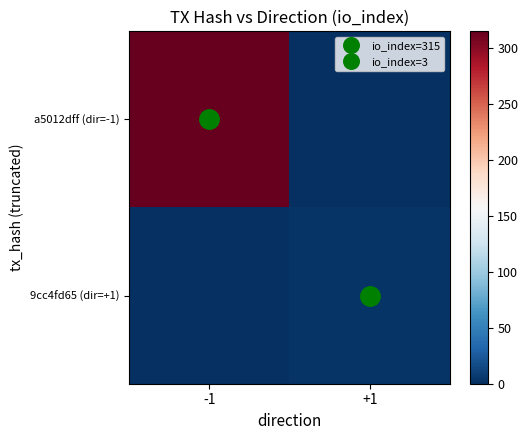

What is the total value across all series at -1?

315